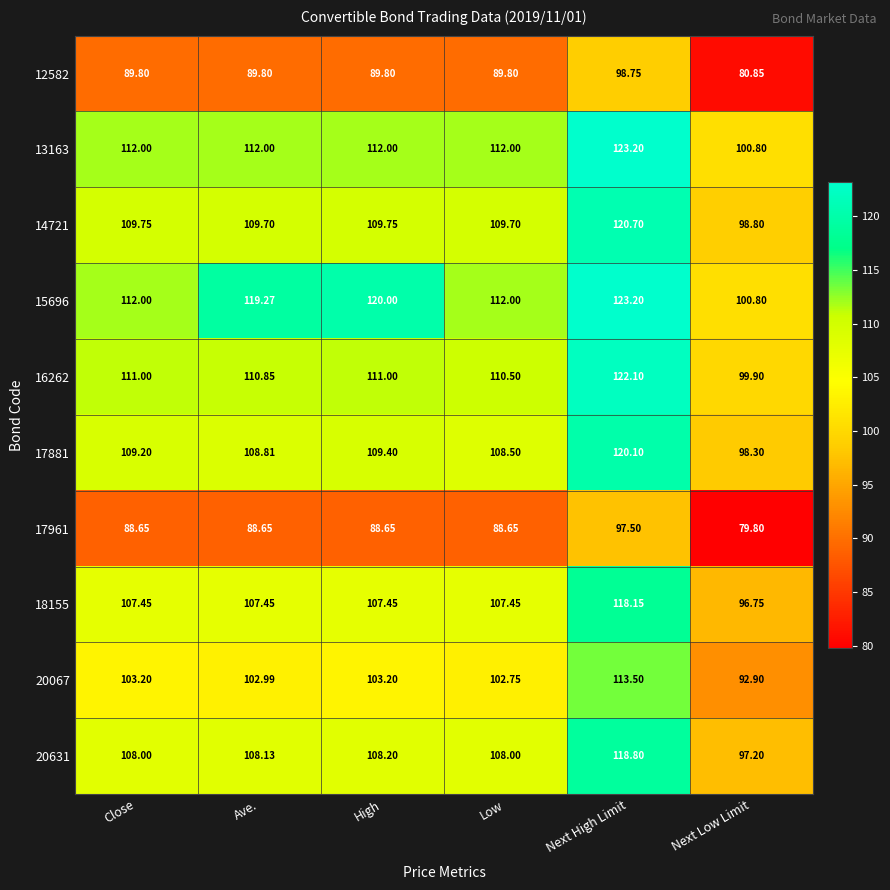

List the labels in order of 17881 value, smallest first.

Next Low Limit, Low, Ave., Close, High, Next High Limit